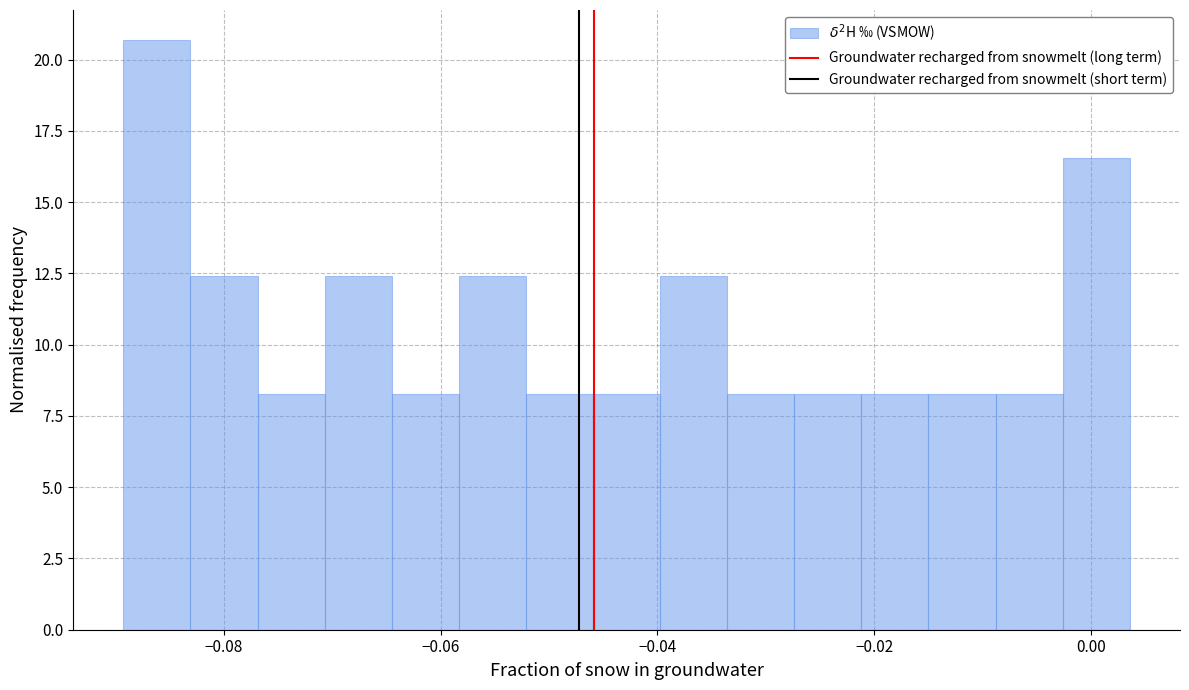

Around what value on the x-axis is the tallest bar? Give the approximate position of its centre, as read against the axis.

-0.086